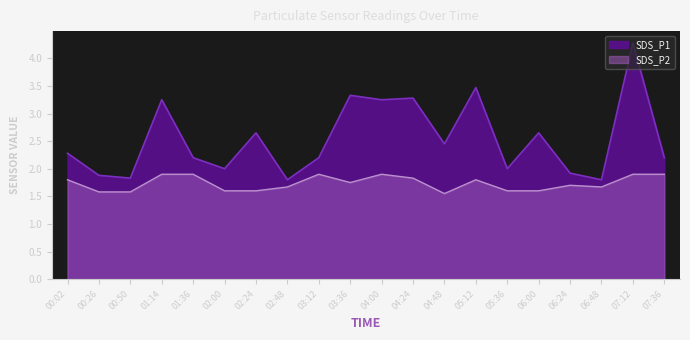

Rank the series by their maximum value, from lowest to highest.

SDS_P2, SDS_P1